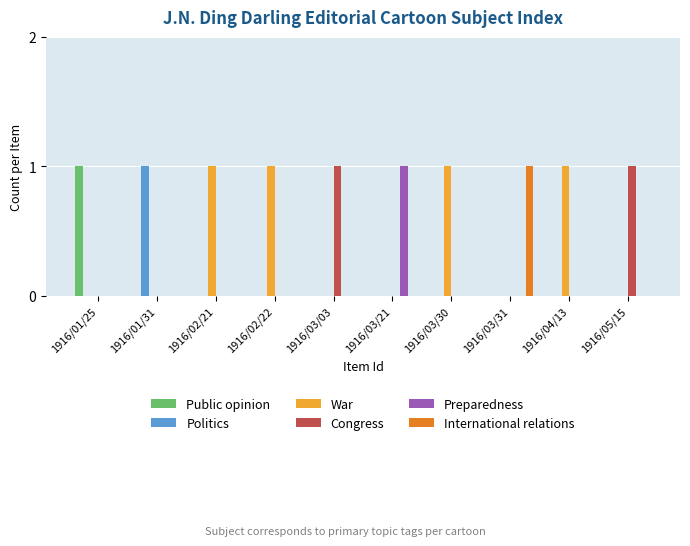

Reading right to left, what are all the values shown in this chart?

Public opinion: 1916/05/15=0	1916/04/13=0	1916/03/31=0	1916/03/30=0	1916/03/21=0	1916/03/03=0	1916/02/22=0	1916/02/21=0	1916/01/31=0	1916/01/25=1
Politics: 1916/05/15=0	1916/04/13=0	1916/03/31=0	1916/03/30=0	1916/03/21=0	1916/03/03=0	1916/02/22=0	1916/02/21=0	1916/01/31=1	1916/01/25=0
War: 1916/05/15=0	1916/04/13=1	1916/03/31=0	1916/03/30=1	1916/03/21=0	1916/03/03=0	1916/02/22=1	1916/02/21=1	1916/01/31=0	1916/01/25=0
Congress: 1916/05/15=1	1916/04/13=0	1916/03/31=0	1916/03/30=0	1916/03/21=0	1916/03/03=1	1916/02/22=0	1916/02/21=0	1916/01/31=0	1916/01/25=0
Preparedness: 1916/05/15=0	1916/04/13=0	1916/03/31=0	1916/03/30=0	1916/03/21=1	1916/03/03=0	1916/02/22=0	1916/02/21=0	1916/01/31=0	1916/01/25=0
International relations: 1916/05/15=0	1916/04/13=0	1916/03/31=1	1916/03/30=0	1916/03/21=0	1916/03/03=0	1916/02/22=0	1916/02/21=0	1916/01/31=0	1916/01/25=0